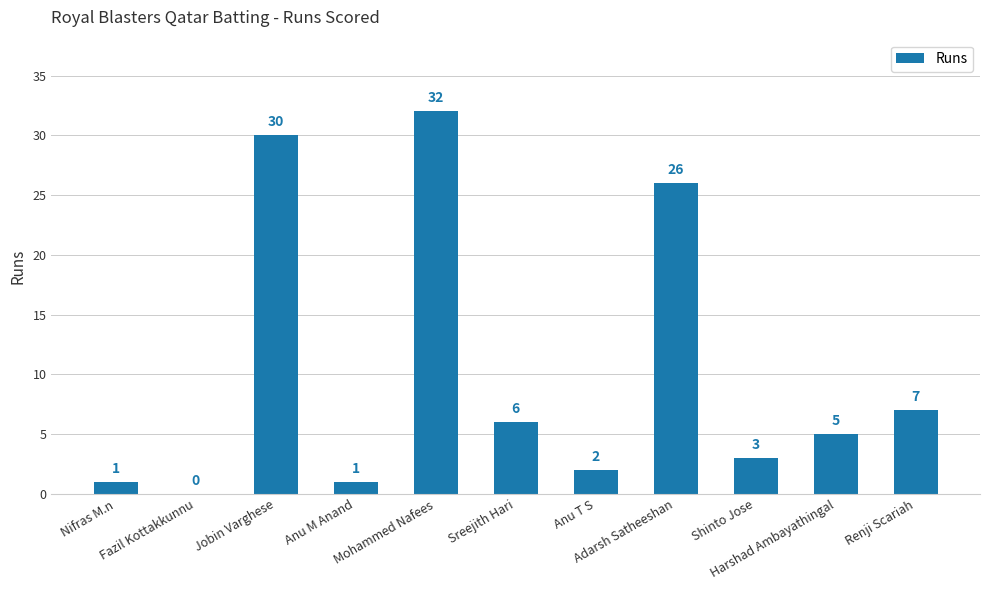

Count the number of data series in this chart.

1